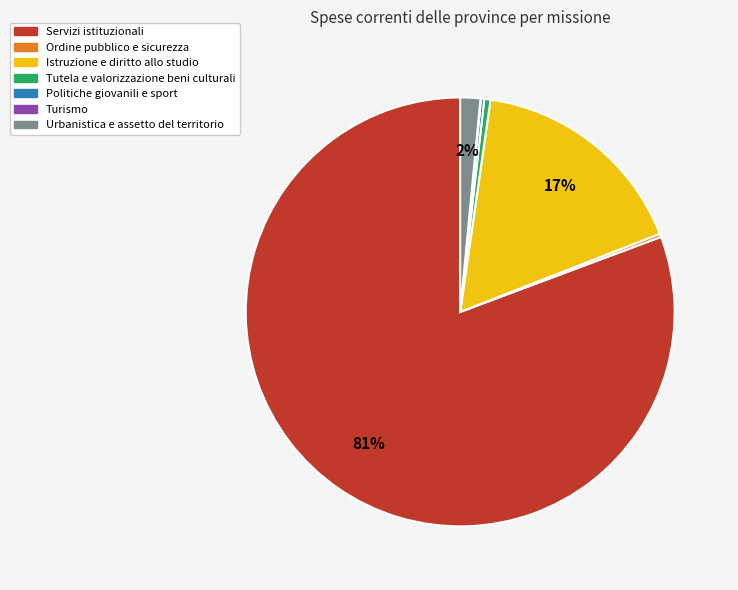

To the nearest percent, what is the average slice percentage?

14%